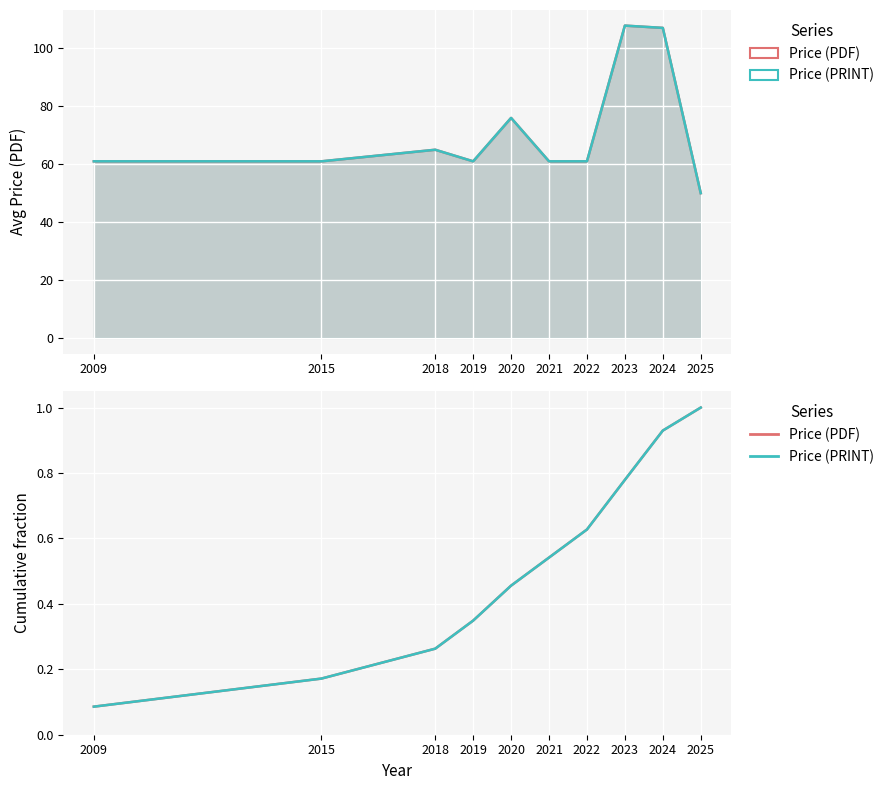

Is it true that Price (PRINT) equals 0.2 at 2015?

False